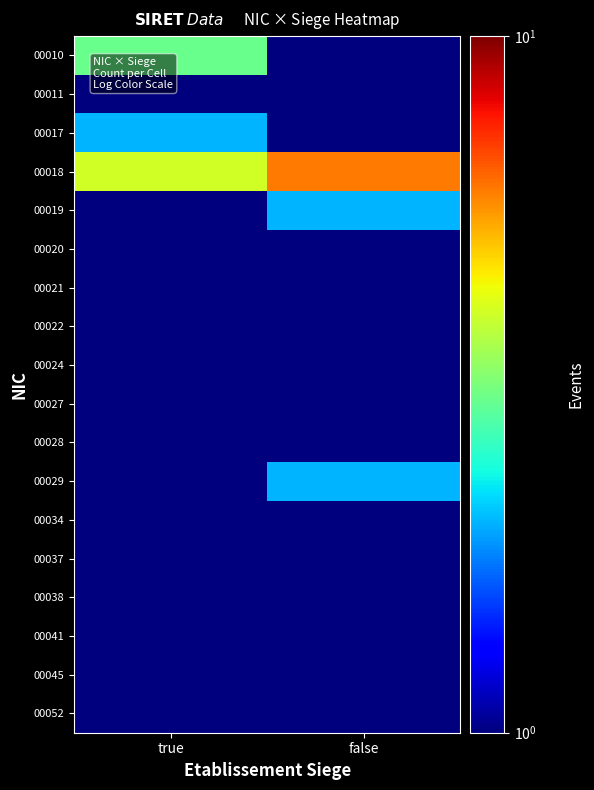

What is the smallest value displayed?

0.5